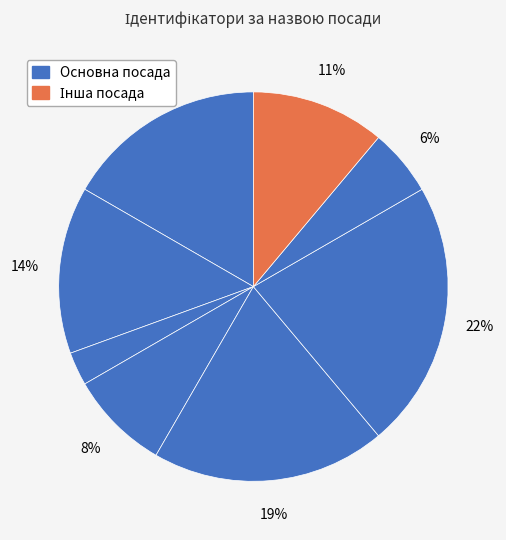

How many segments does this pie chart have?

8